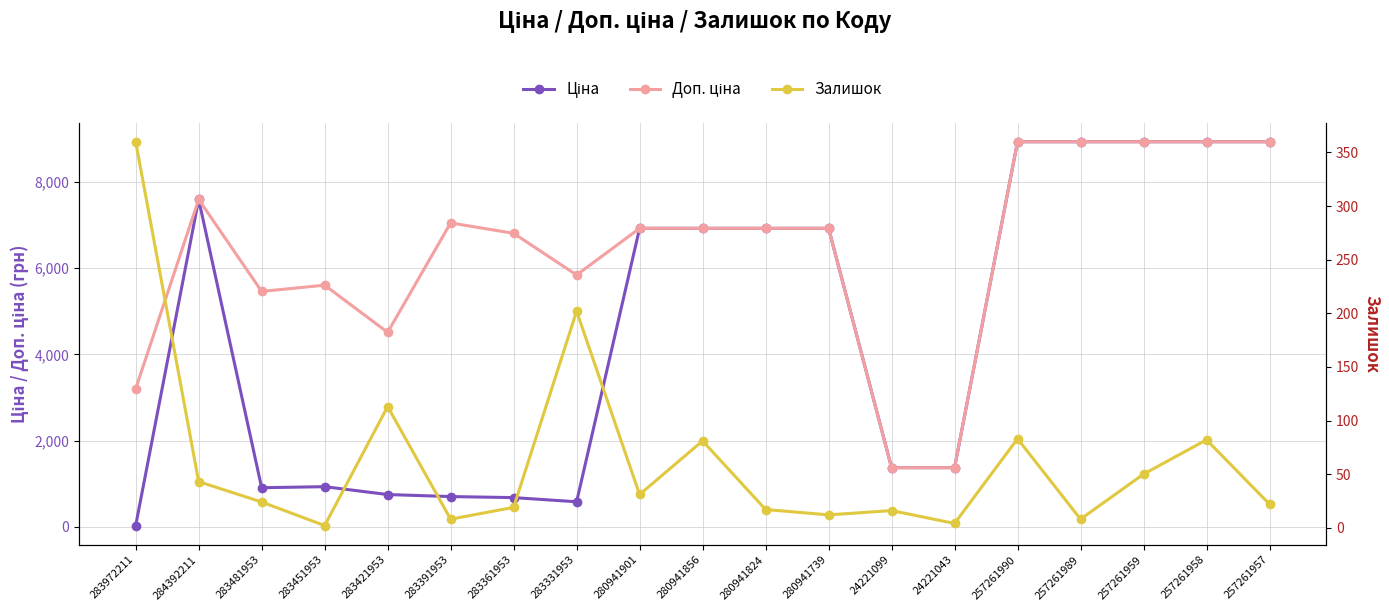

What is the label of the 11th point from the right?

280941901